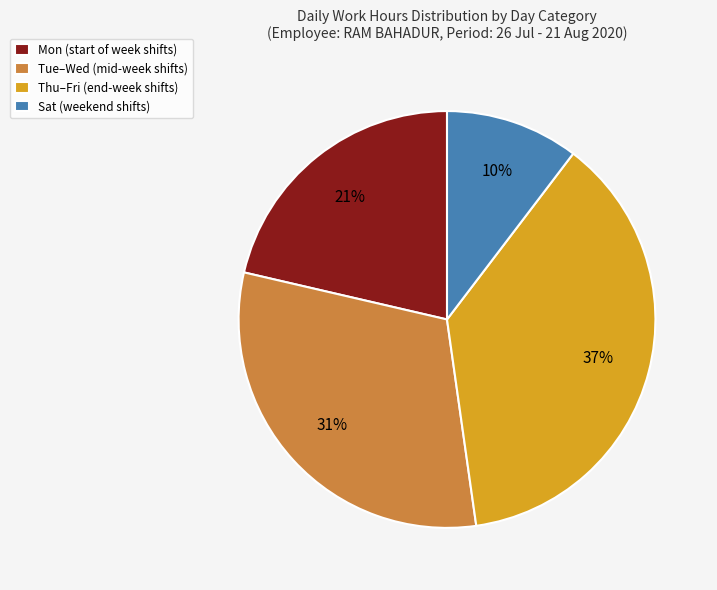

Which has a higher value, Mon (start of week shifts) or Sat (weekend shifts)?

Mon (start of week shifts)